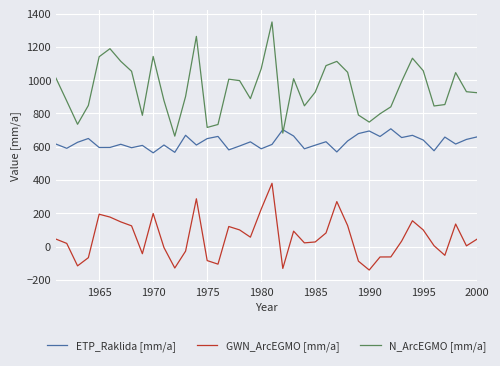

What is the maximum value for ETP_Raklida [mm/a]?

707.8